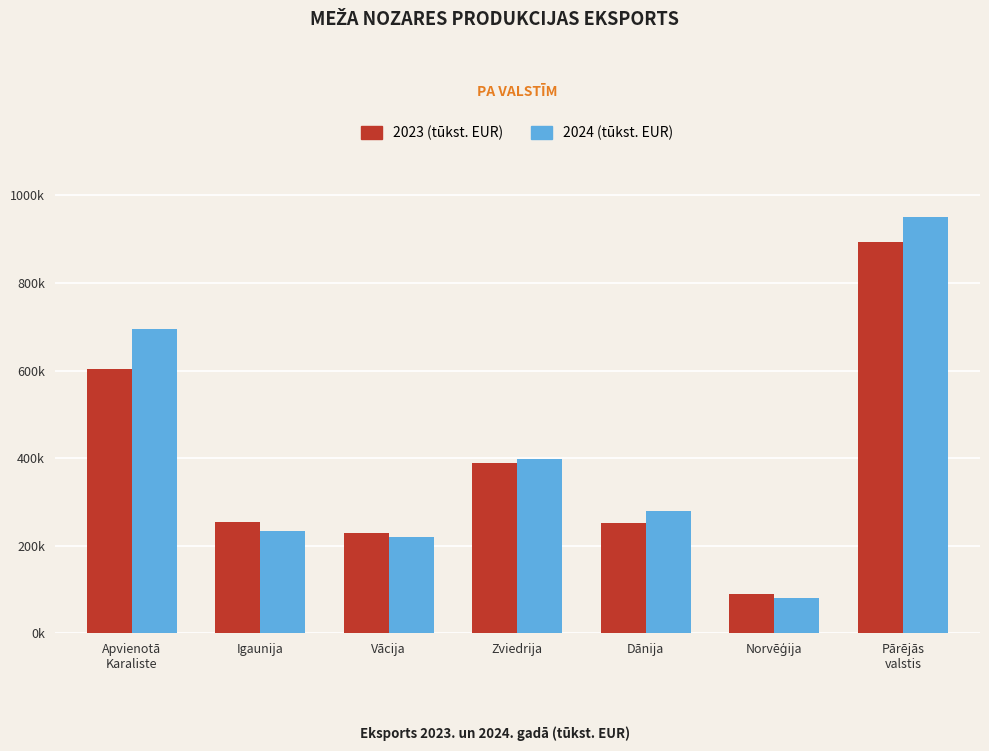

At which label does 2024 (tūkst. EUR) first exceed 280075?

Apvienotā
Karaliste